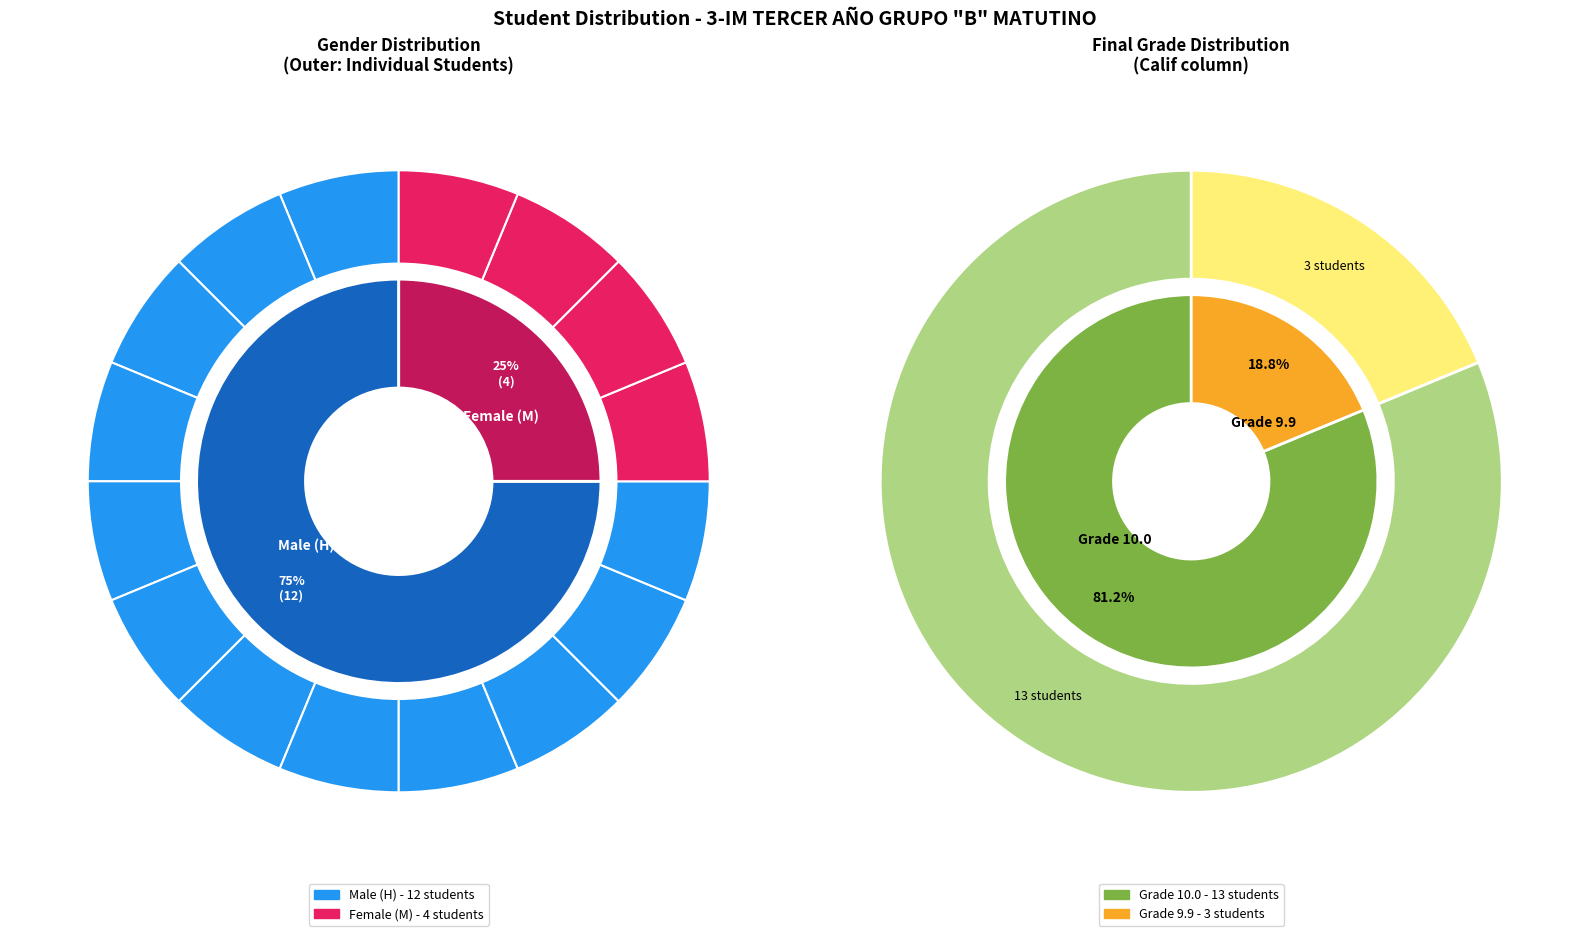

To the nearest percent, what is the difference between the 0 and 1 slice percentages?

62%